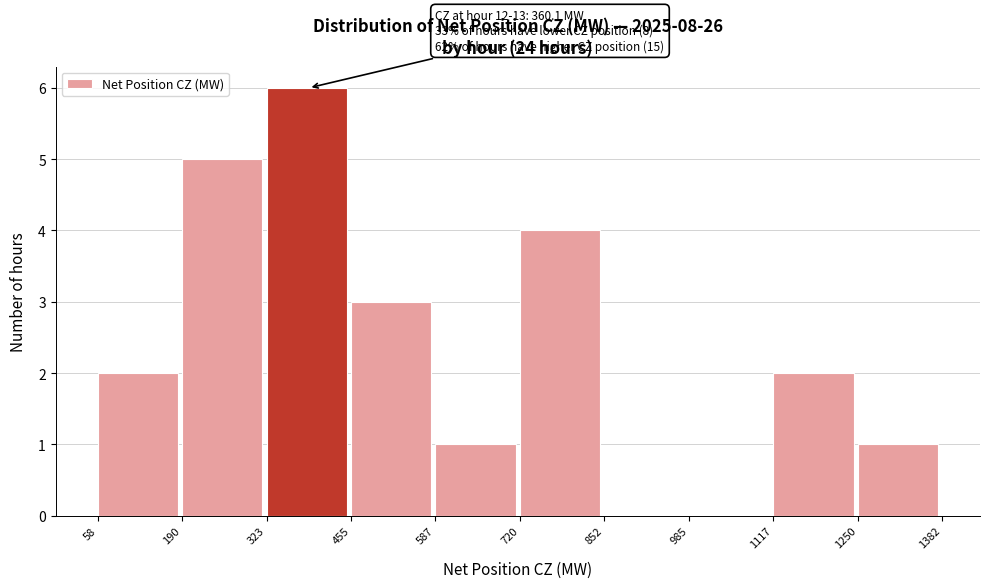

Which range on the x-axis has the tallest bar?

323 to 455